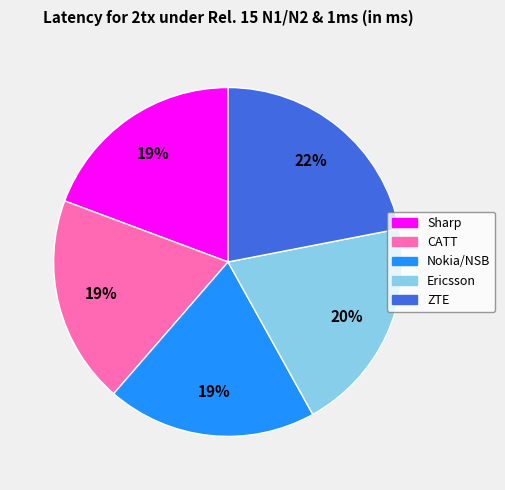

The Nokia/NSB slice represents 19% of the pie. True or false?

True